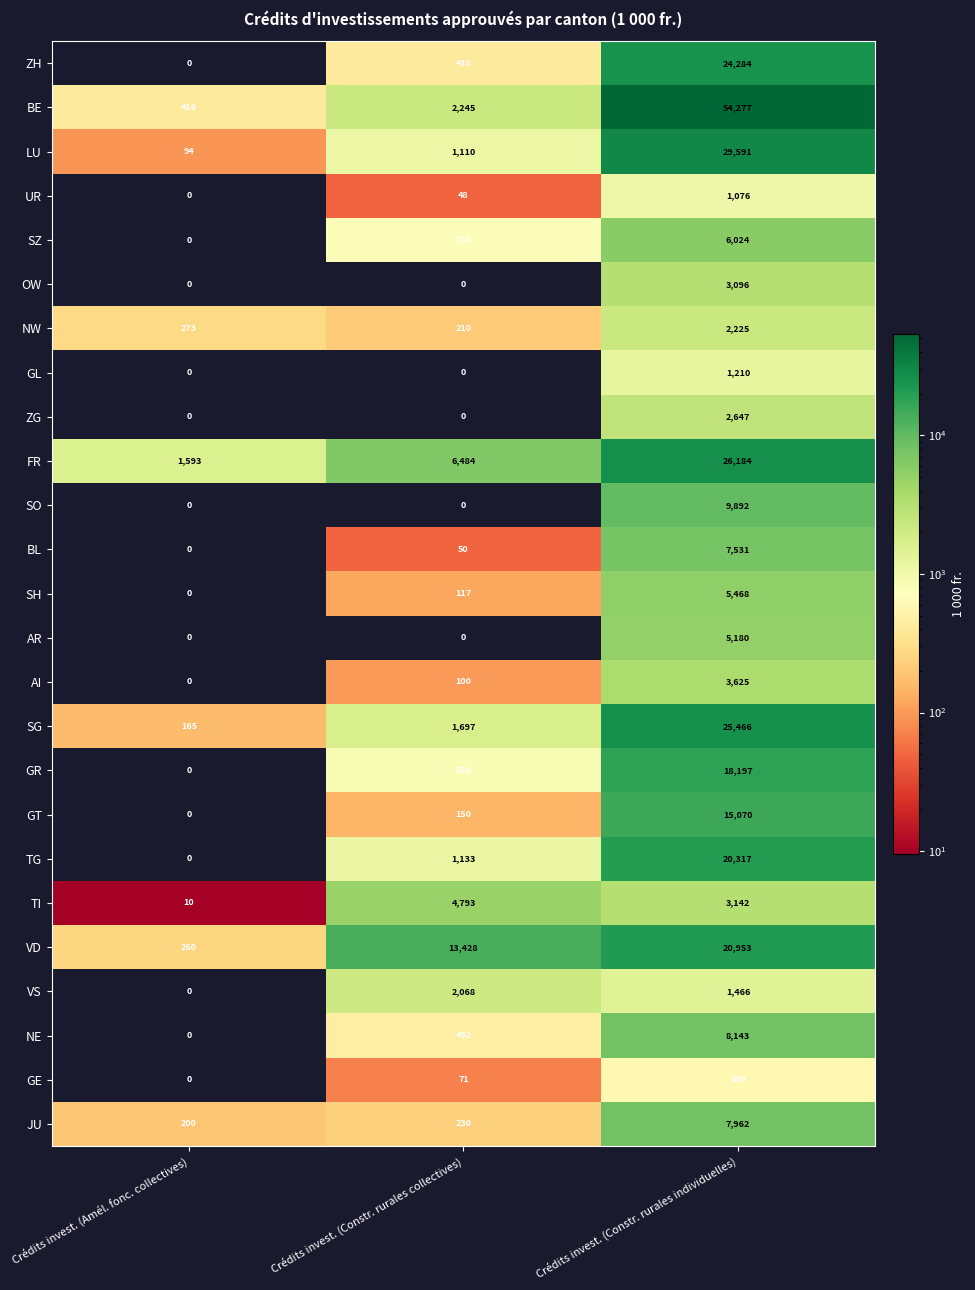

What is the sum of all NW values?

2708